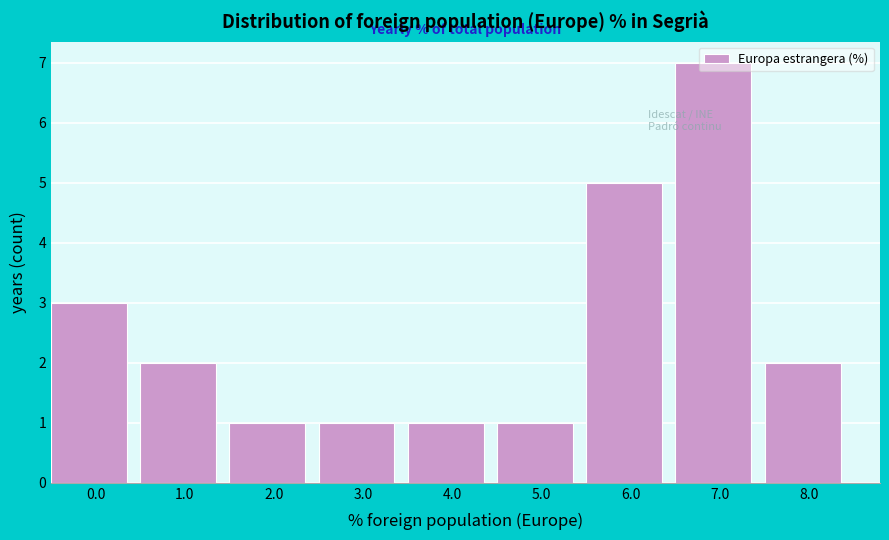

Which label corresponds to the largest value in the chart?

7.0